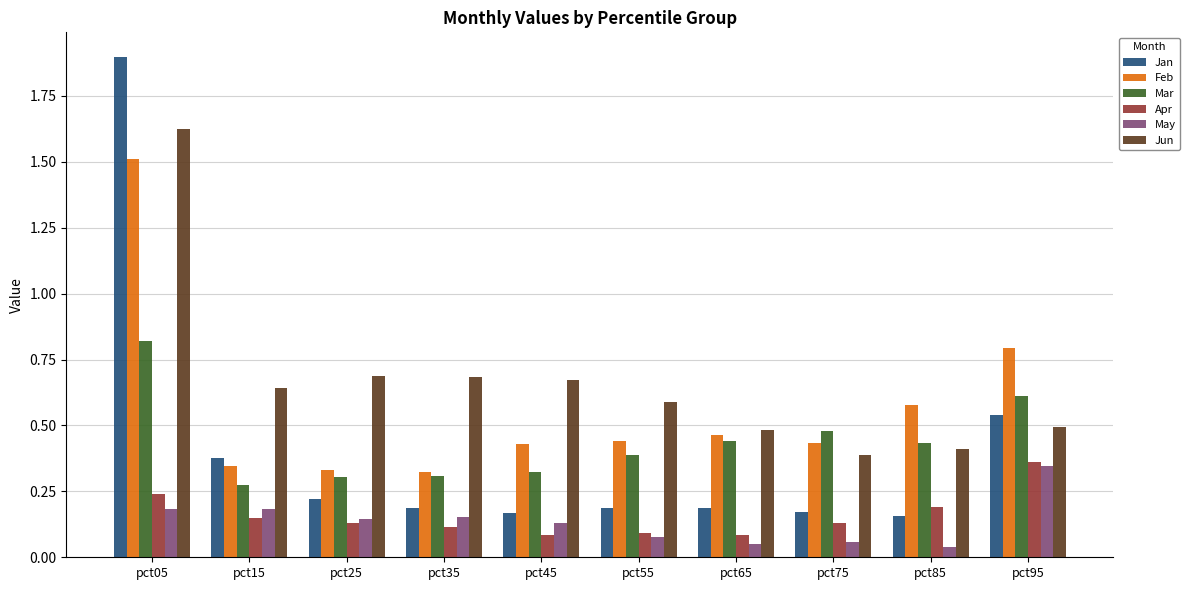

Is it true that Apr equals 0.0 at pct45?

False